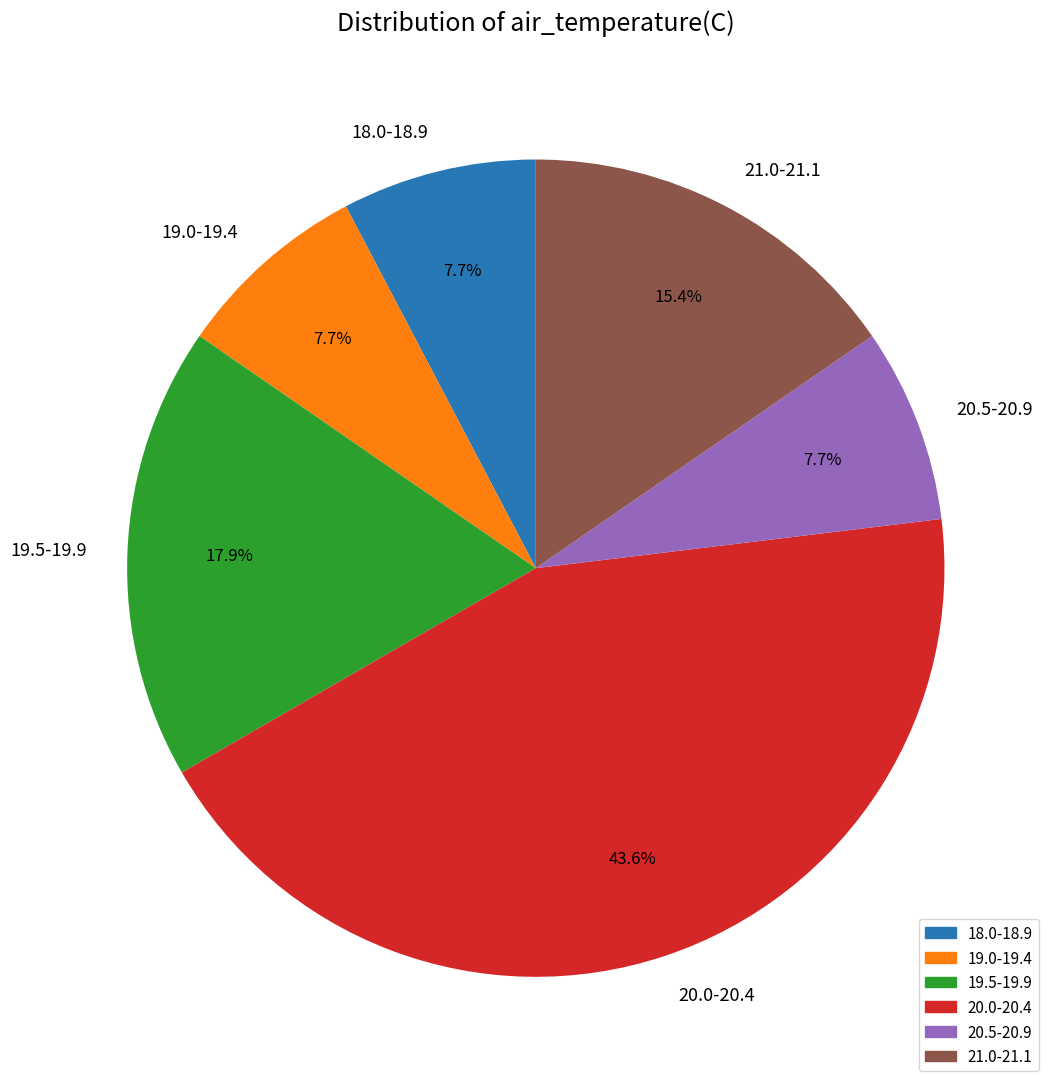

How many slices are in this pie chart?

6